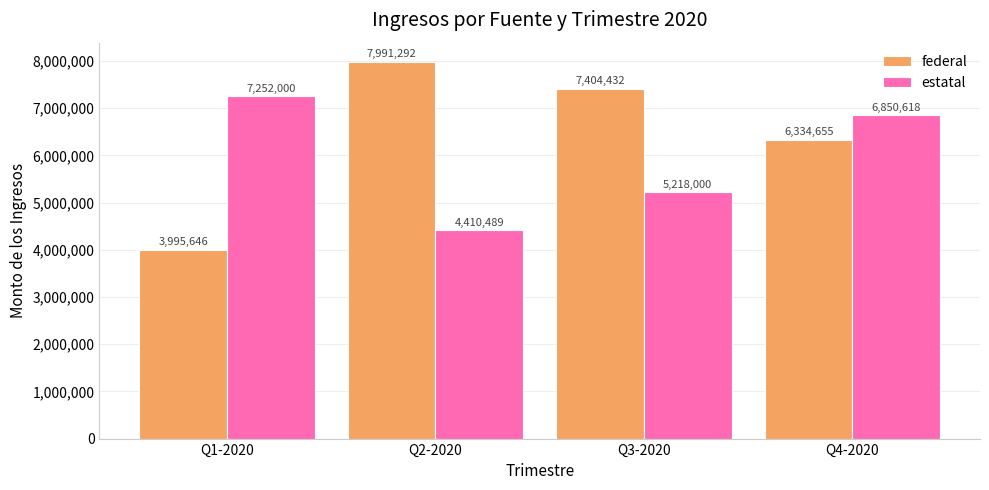

Reading left to right, what are all the values shown in this chart?

federal: Q1-2020=3995646	Q2-2020=7991292	Q3-2020=7404432	Q4-2020=6334655
estatal: Q1-2020=7252000	Q2-2020=4410489	Q3-2020=5218000	Q4-2020=6850618